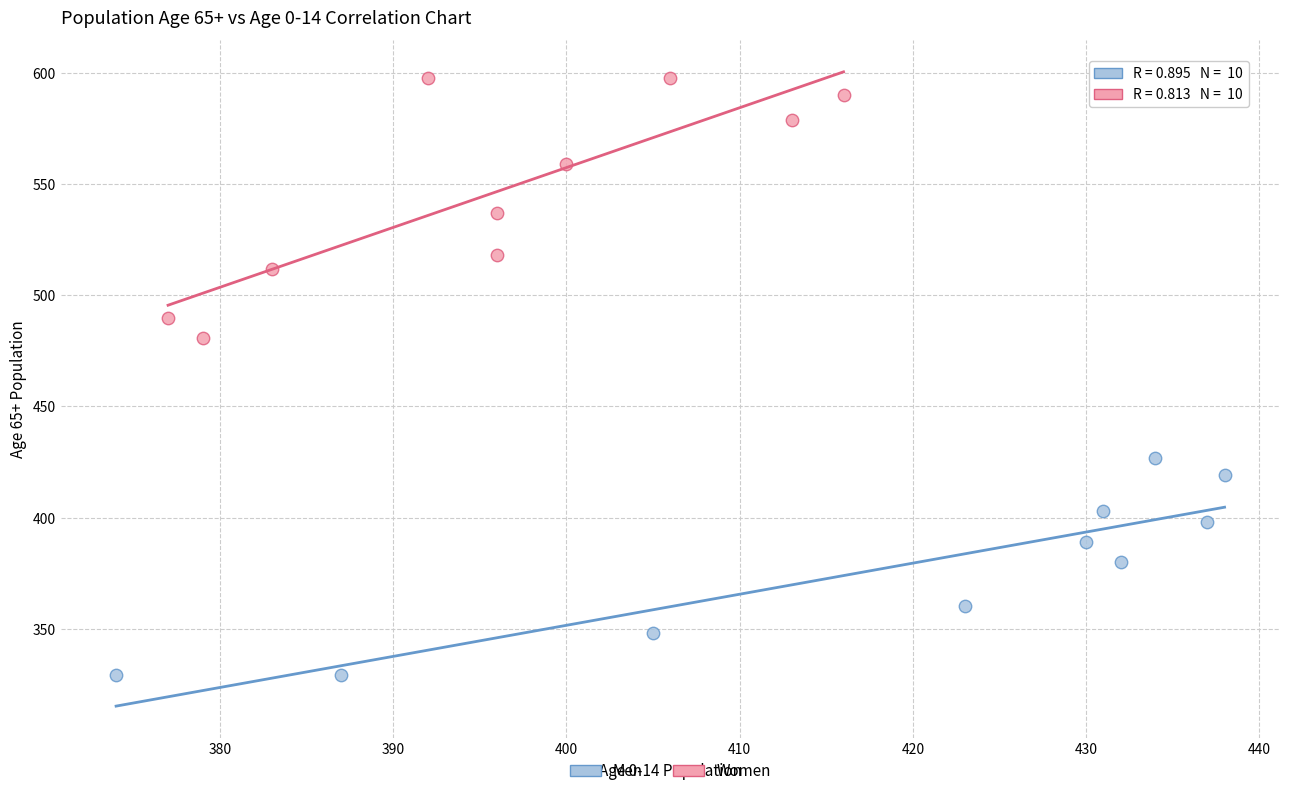

What are all the series names shown in the legend?

Men, Women